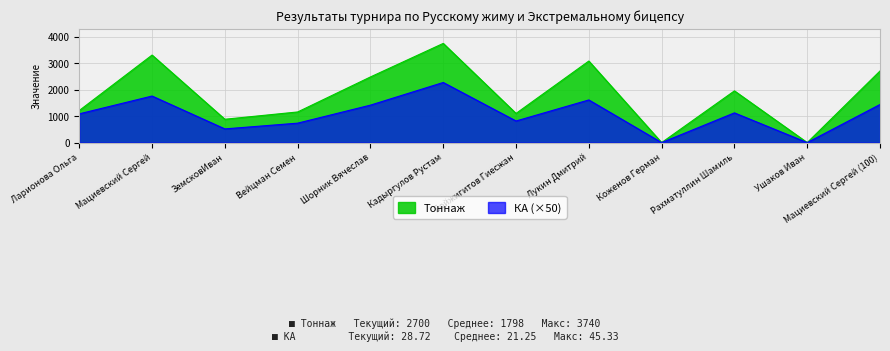

What is the sum of the Тоннаж values at Шорник Вячеслав and Вейцман Семен?

3630.0